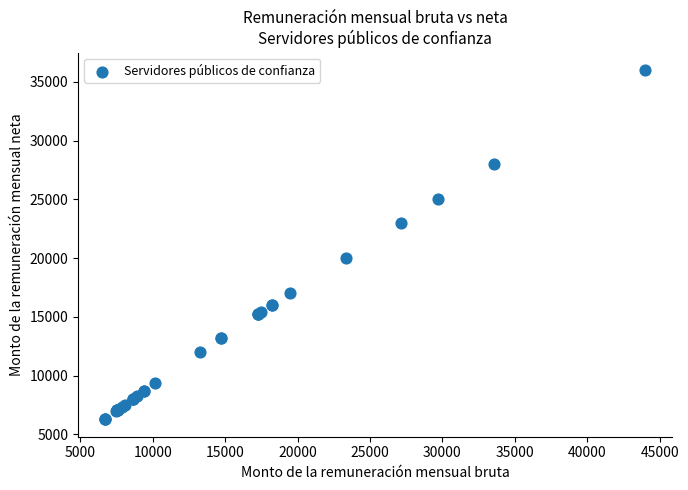

What Y value in the scatter plot is closest to 21146?

20000